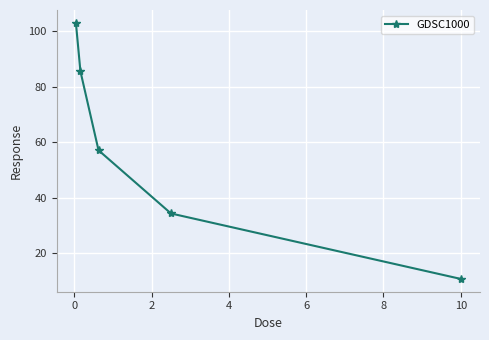

True or false: there are more than 2 points higher than both neighbors.

False